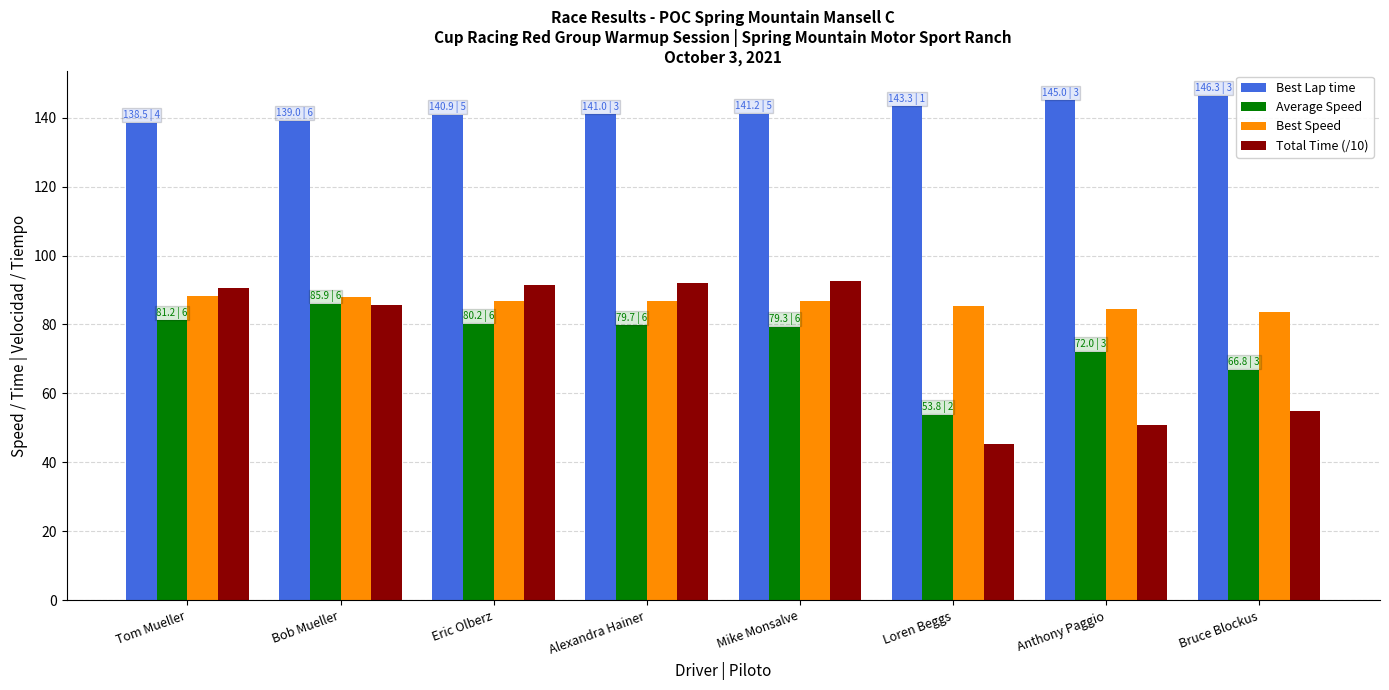

Count the number of data series in this chart.

4